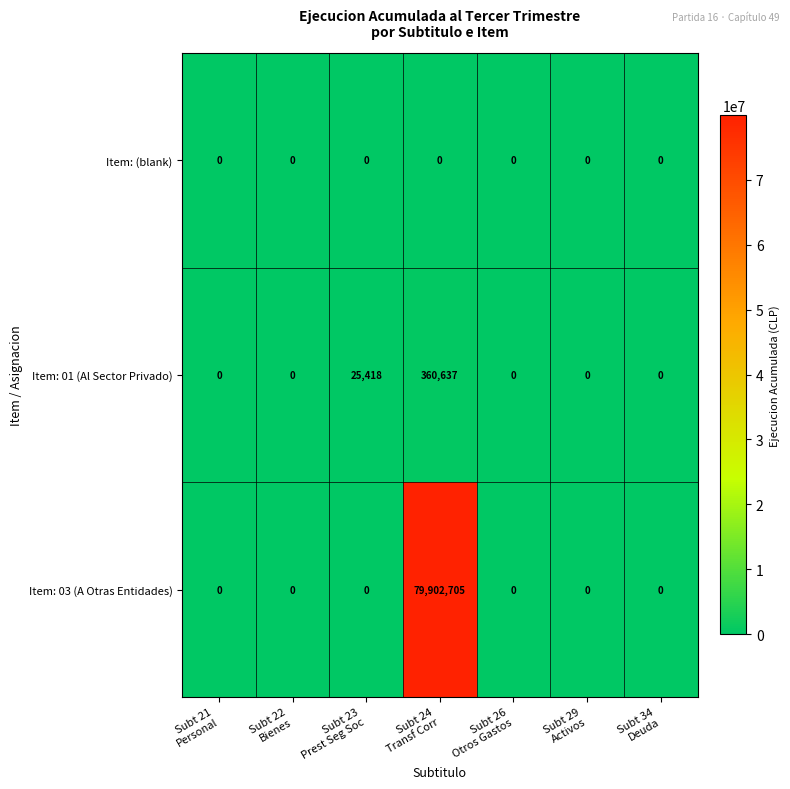

Reading right to left, what are all the values shown in this chart?

Item: (blank): 0	0	0	0	0	0	0
Item: 01 (Al Sector Privado): 0	0	0	360637	25418	0	0
Item: 03 (A Otras Entidades): 0	0	0	79902705	0	0	0